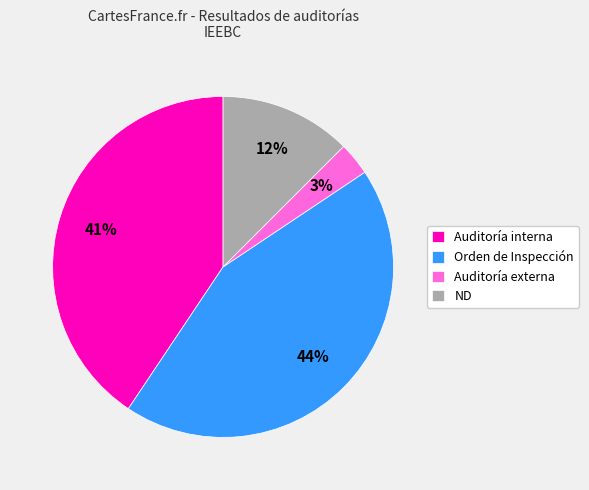

Combined, do ND and Auditoría interna account for over 50%?

Yes